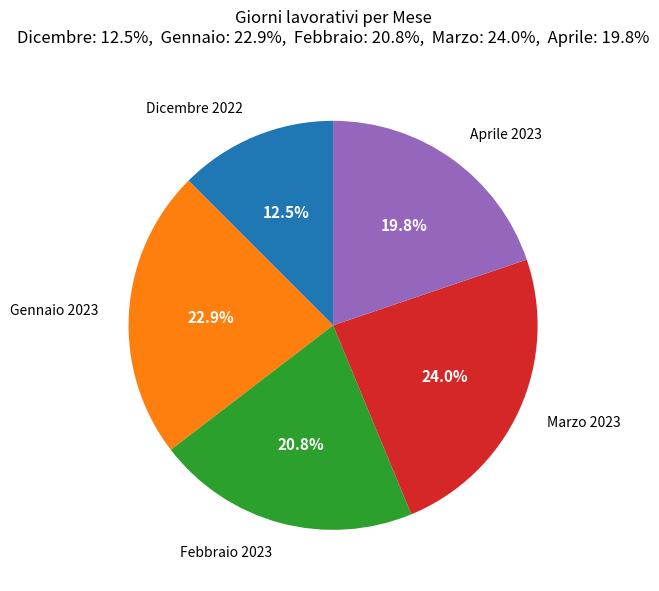

True or false: Marzo 2023 accounts for 33% of the total.

False